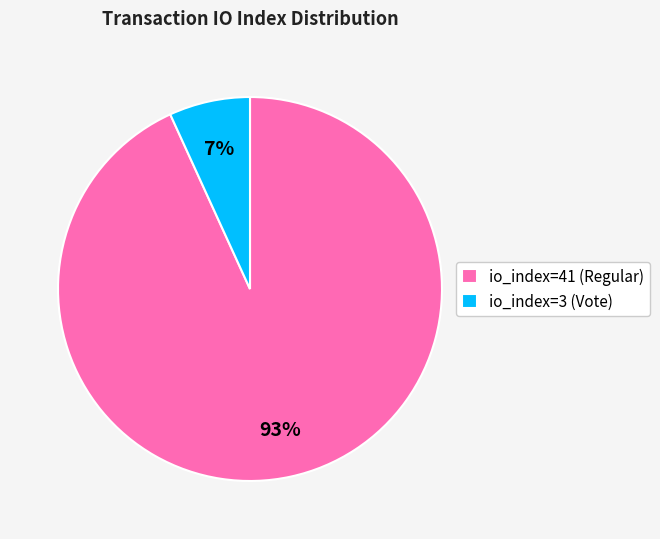

How many slices are in this pie chart?

2